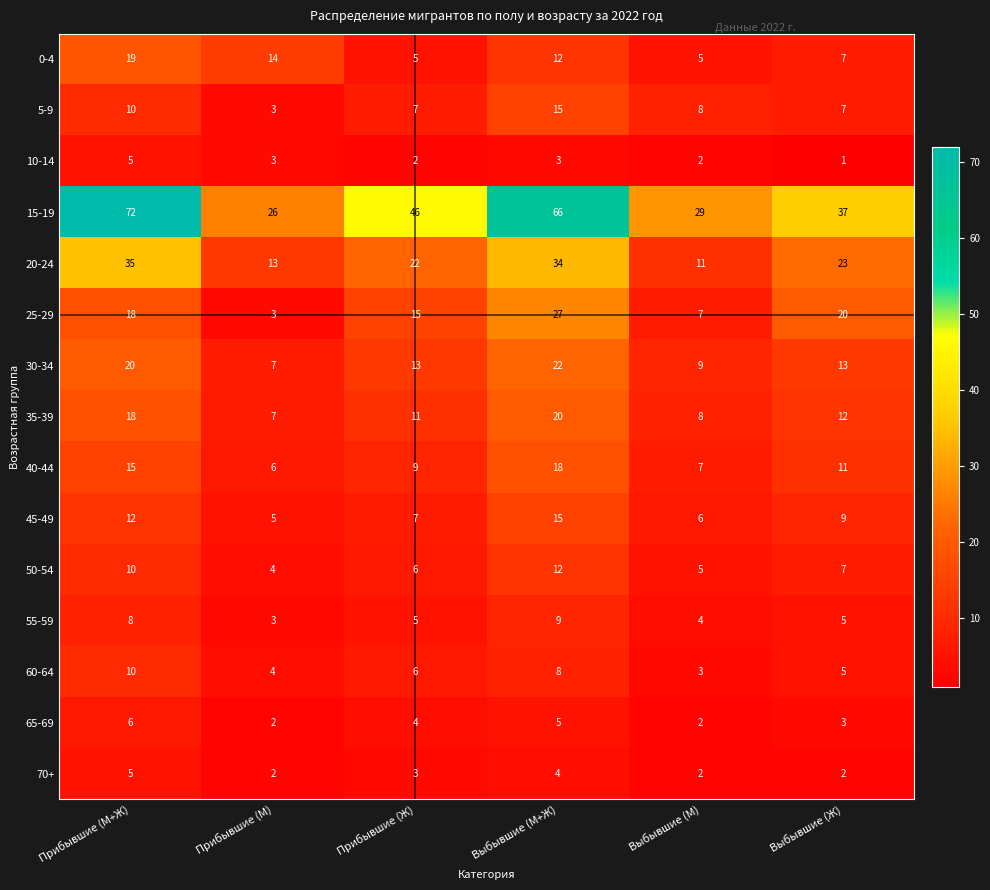

Read the 30-34 value at Выбывшие (М).

9